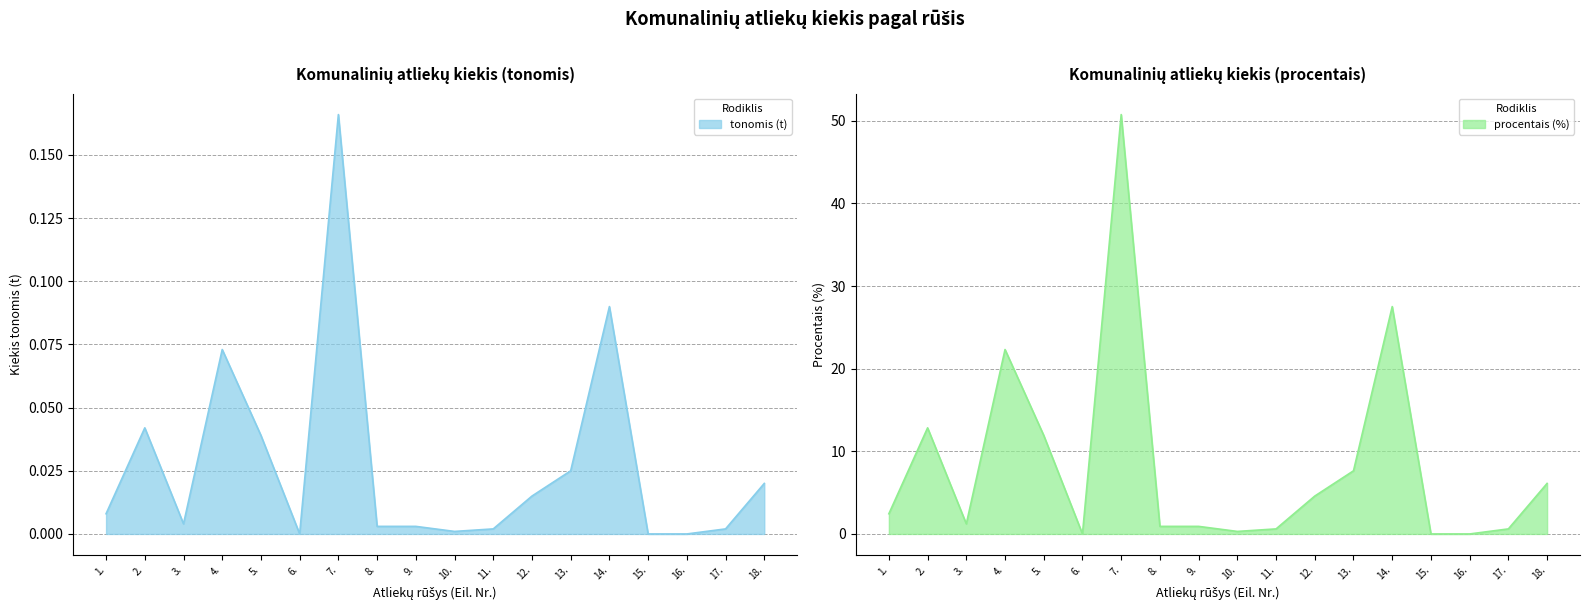

What is the difference between the second highest and second lowest values in the tonomis (t) series?

27.5